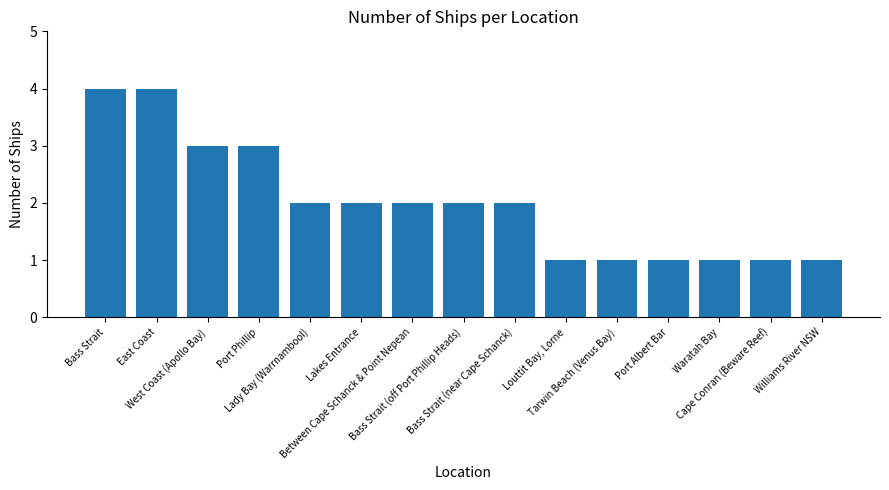

How many data points does each series have?

15